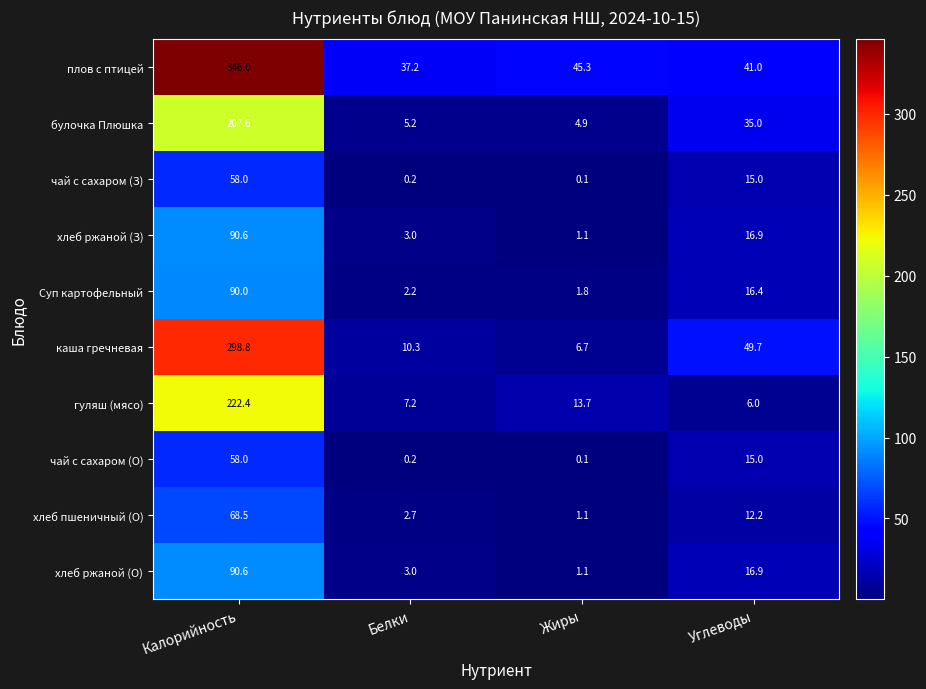

Which series has the largest total across all categories?

плов с птицей